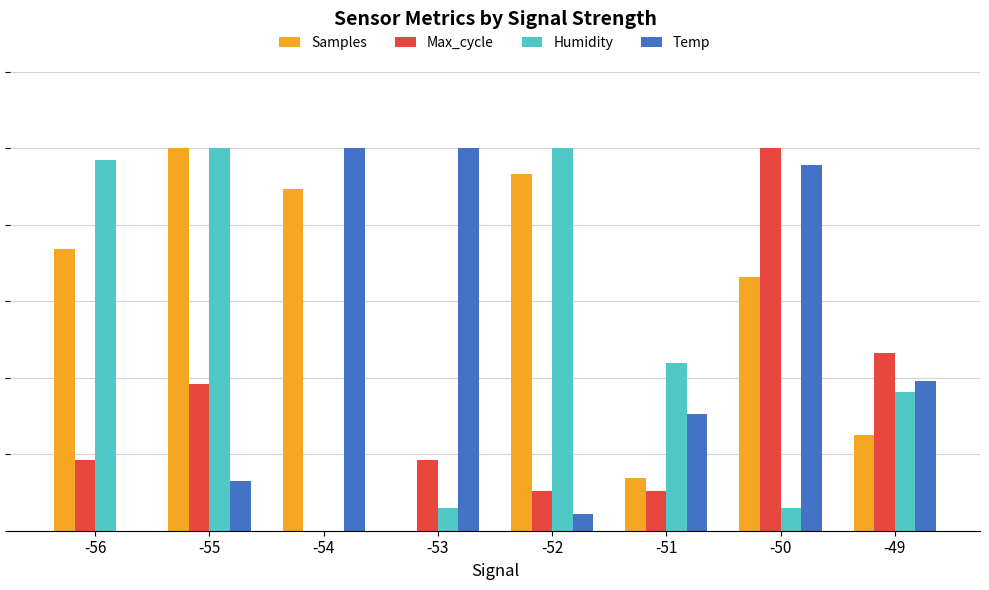

Does the chart contain stacked bars?

No